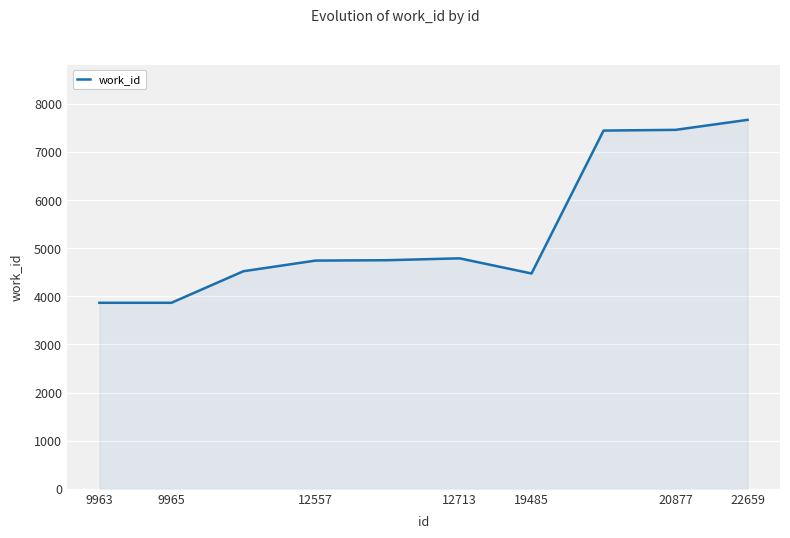

What is the smallest value displayed?

3866